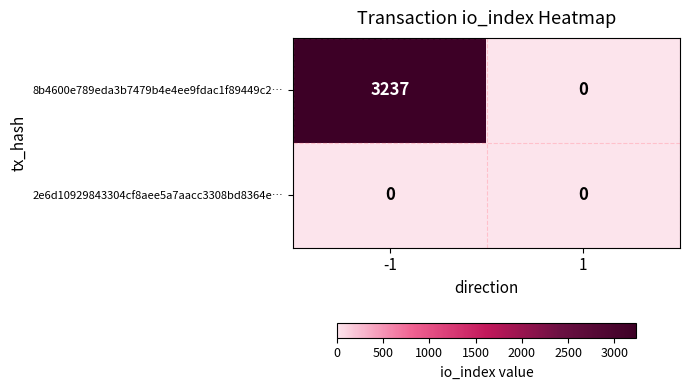

Reading right to left, transcribe all the data shown in this chart.

8b4600e789eda3b7479b4e4ee9fdac1f89449c2…: 0	3237
2e6d10929843304cf8aee5a7aacc3308bd8364e…: 0	0